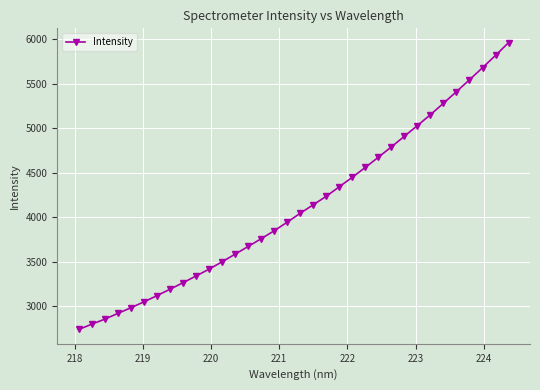

True or false: the data has more than 2 interior local peaks.

False